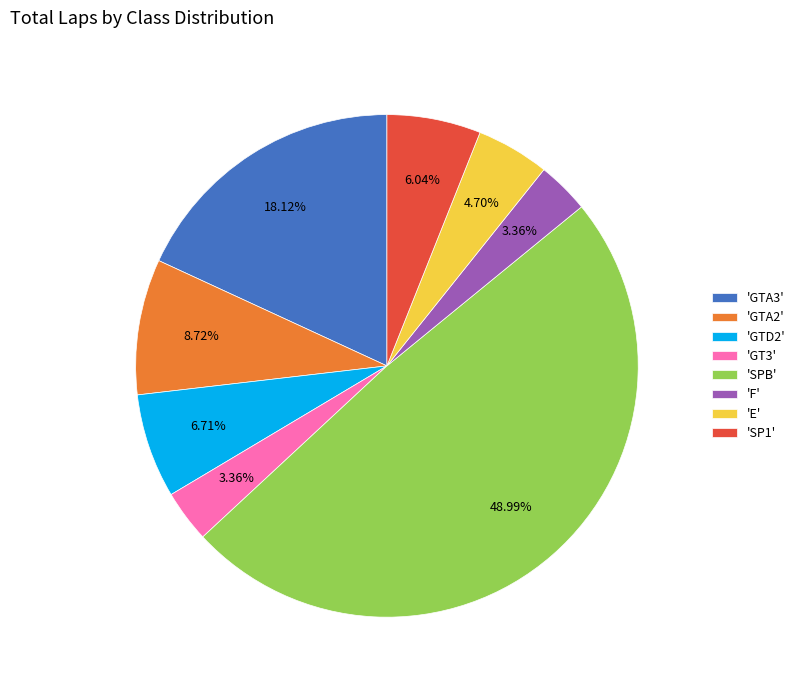

Is there a majority slice in this chart?

No